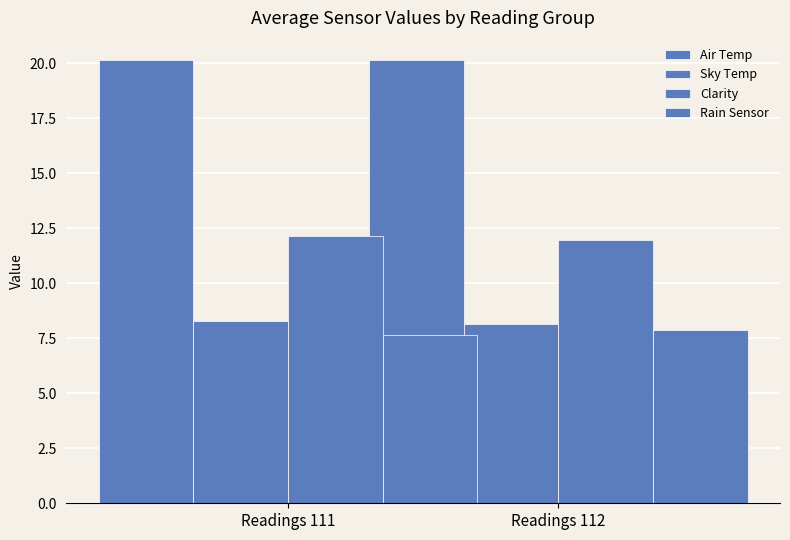

How many groups of bars are there?

2